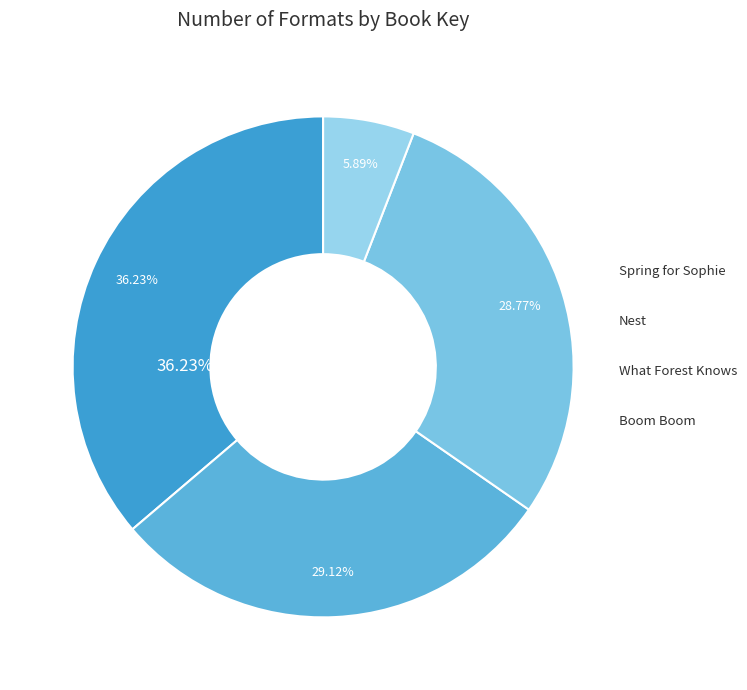

Does Boom Boom represent more than half of the total?

No